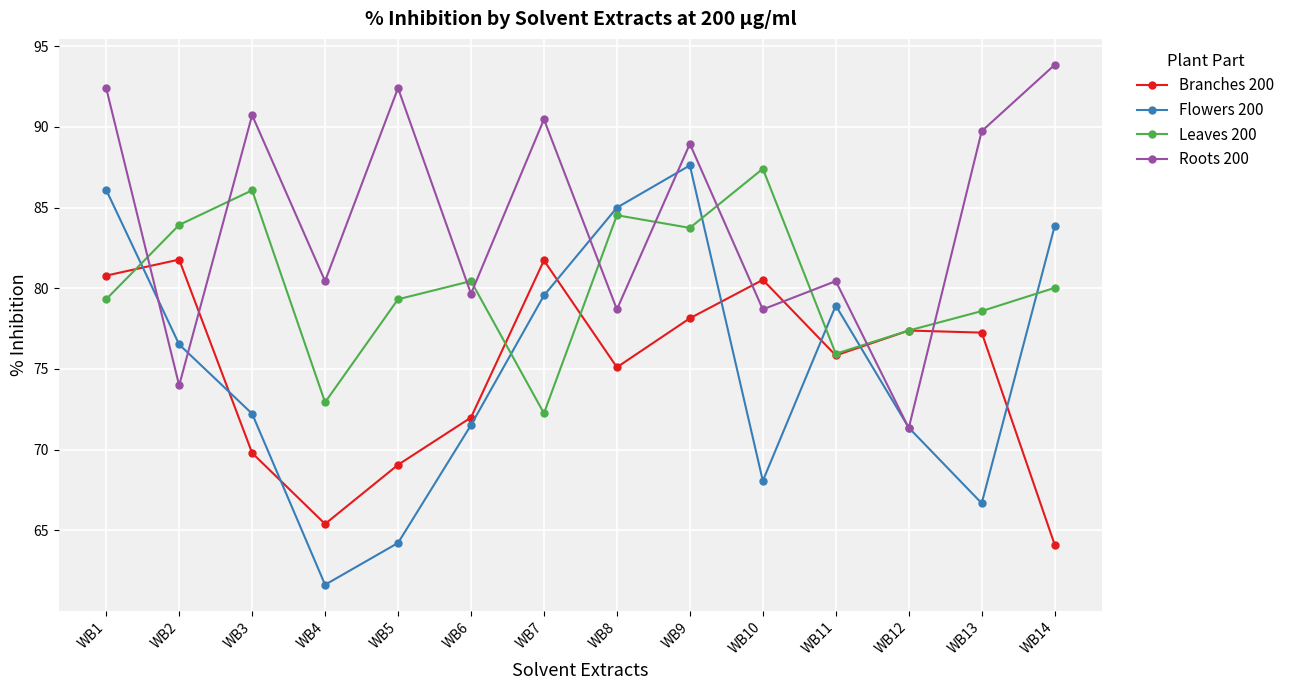

What is the minimum value shown in the chart?

61.6